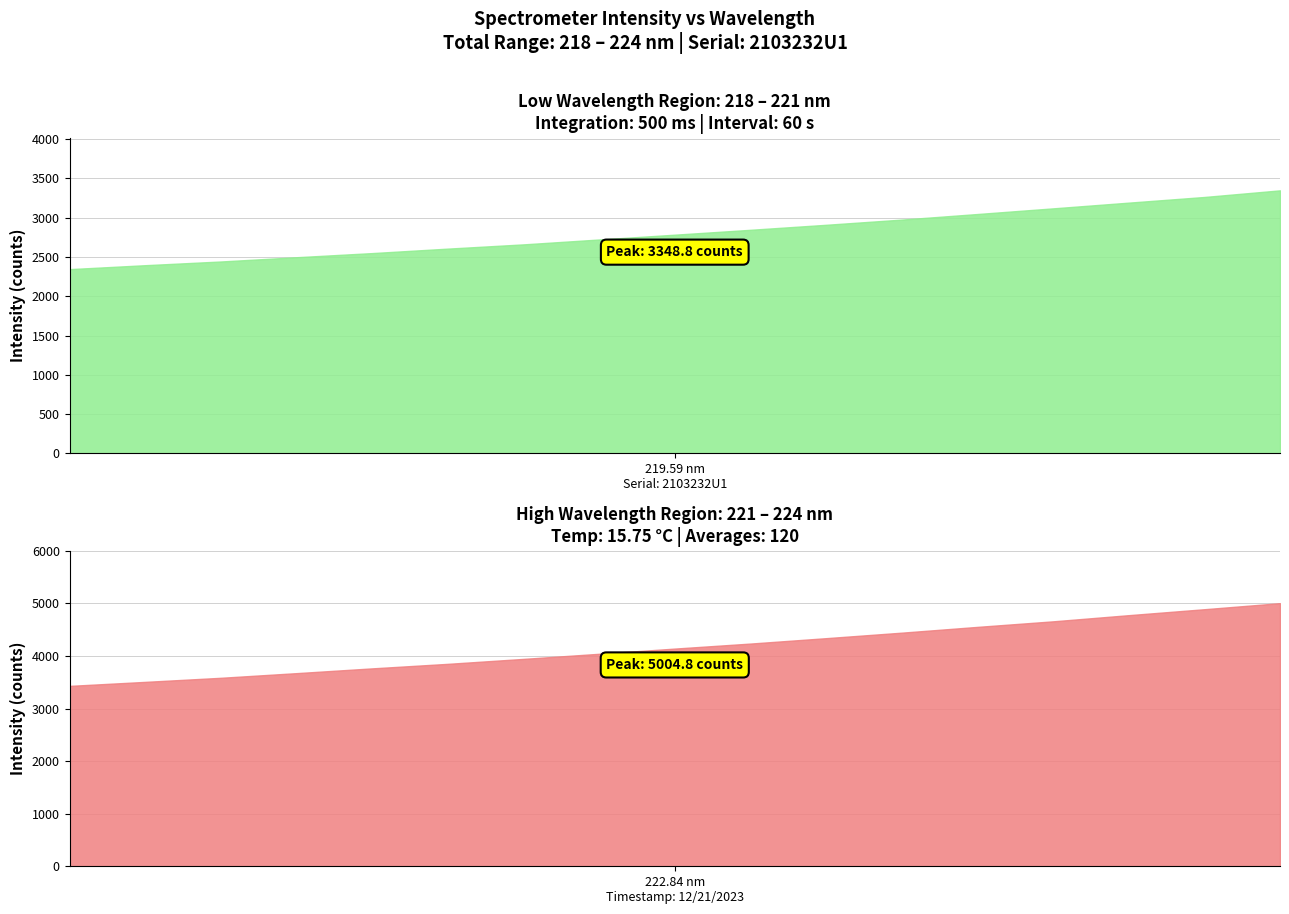

What is the difference between the values at 224.3616 and 219.589?

2220.0